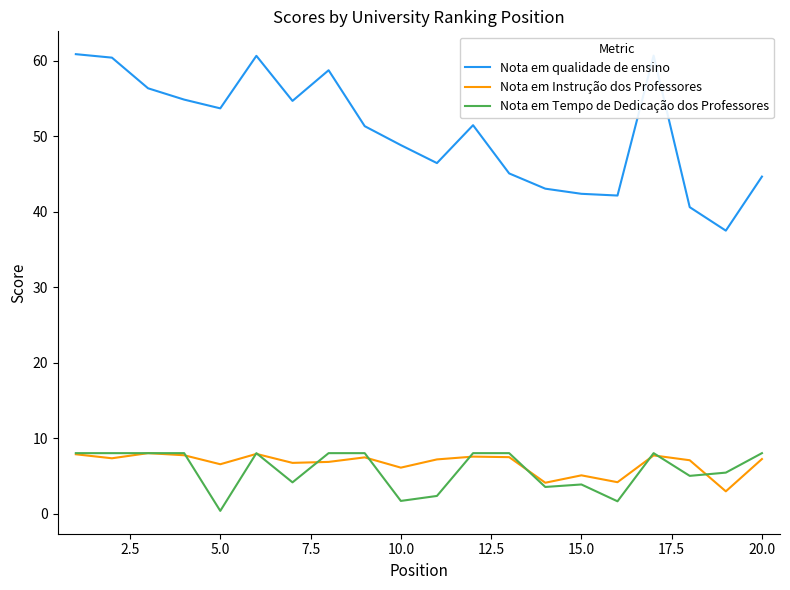

True or false: Nota em Tempo de Dedicação dos Professores and Nota em Instrução dos Professores cross at least once.

True